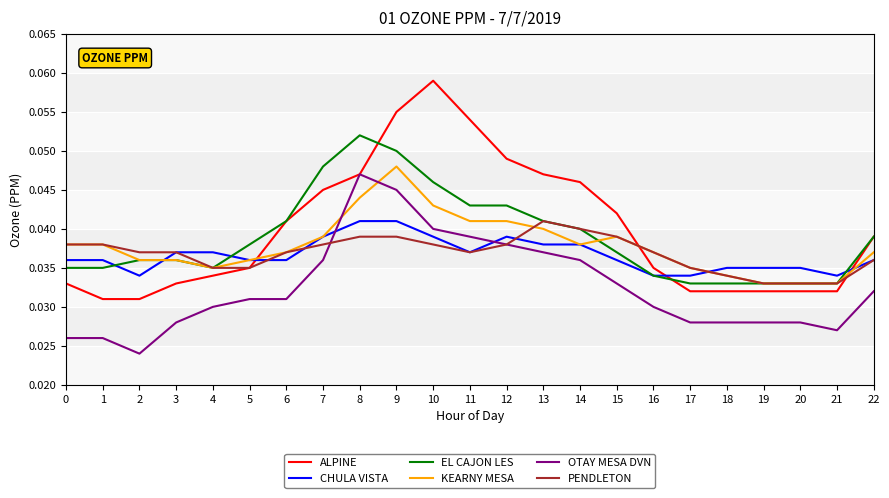

True or false: OTAY MESA DVN and EL CAJON LES intersect in this chart.

False